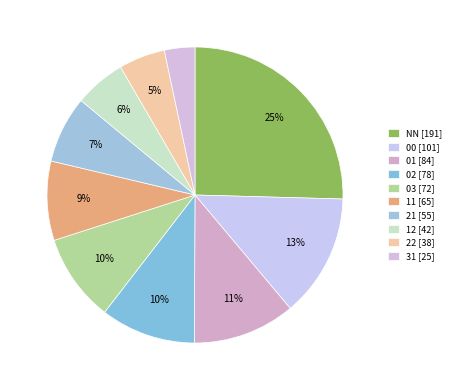

How much of the chart is everything except 22?

94.9%